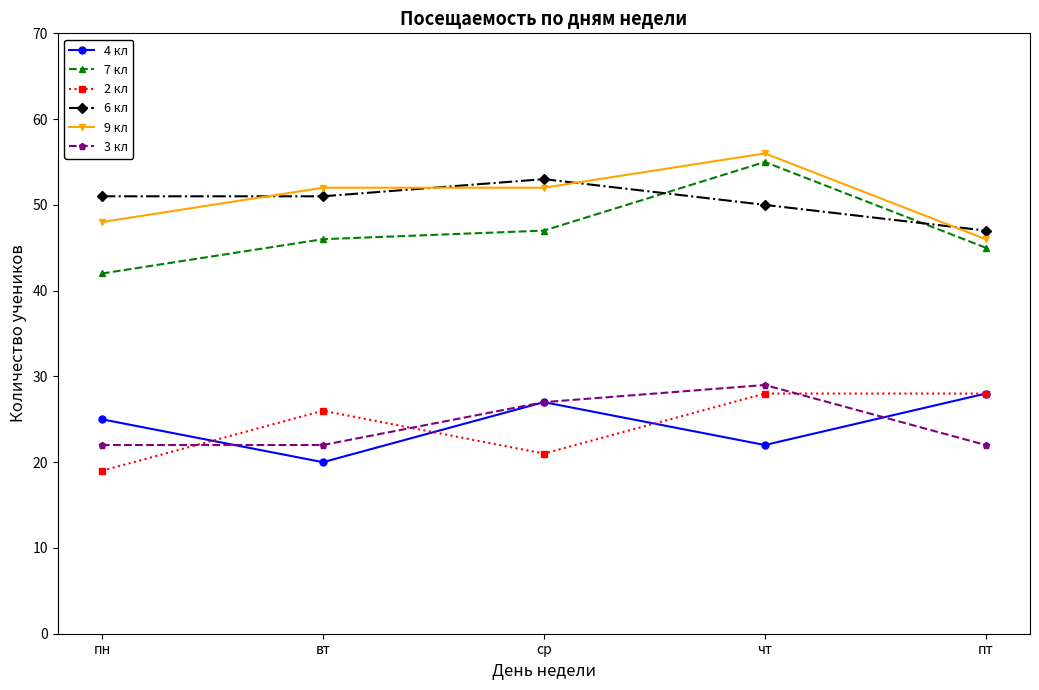

Reading left to right, what are all the values shown in this chart?

4 кл: 25	20	27	22	28
7 кл: 42	46	47	55	45
2 кл: 19	26	21	28	28
6 кл: 51	51	53	50	47
9 кл: 48	52	52	56	46
3 кл: 22	22	27	29	22